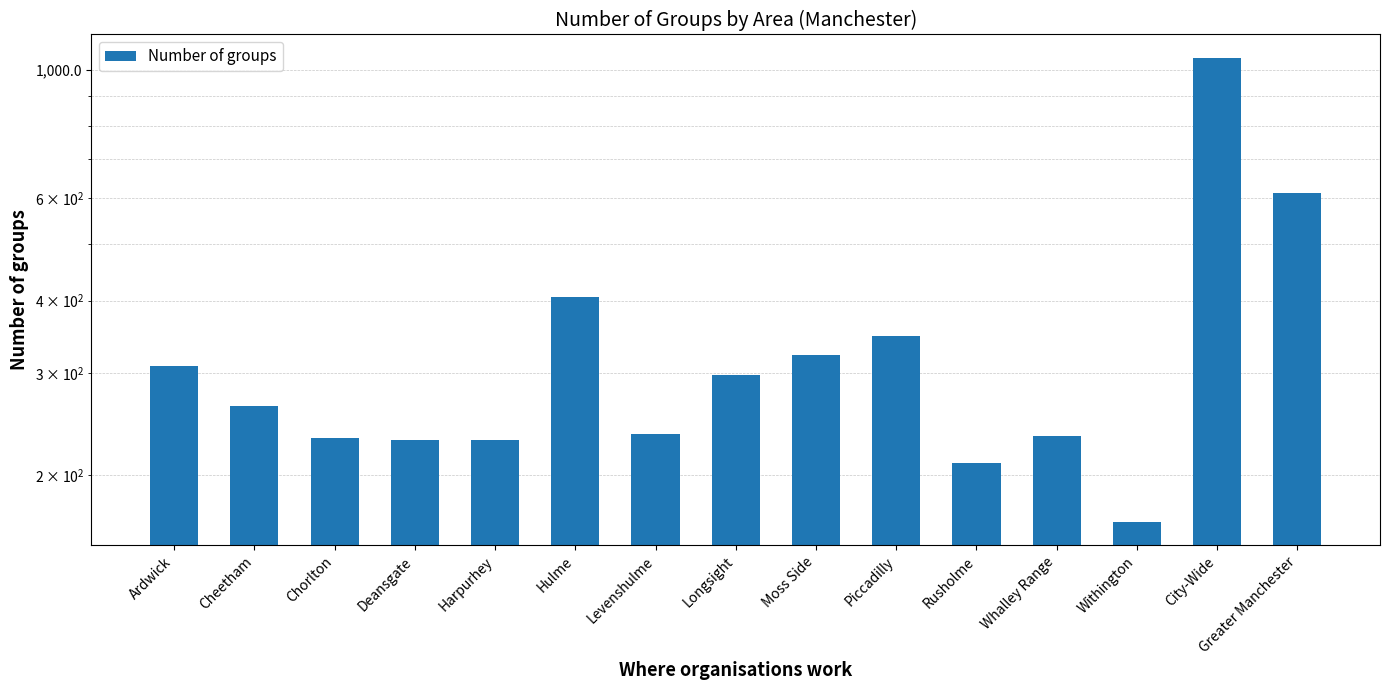

Approximately how many times larger is the value at Whalley Range compared to Piccadilly?

0.7